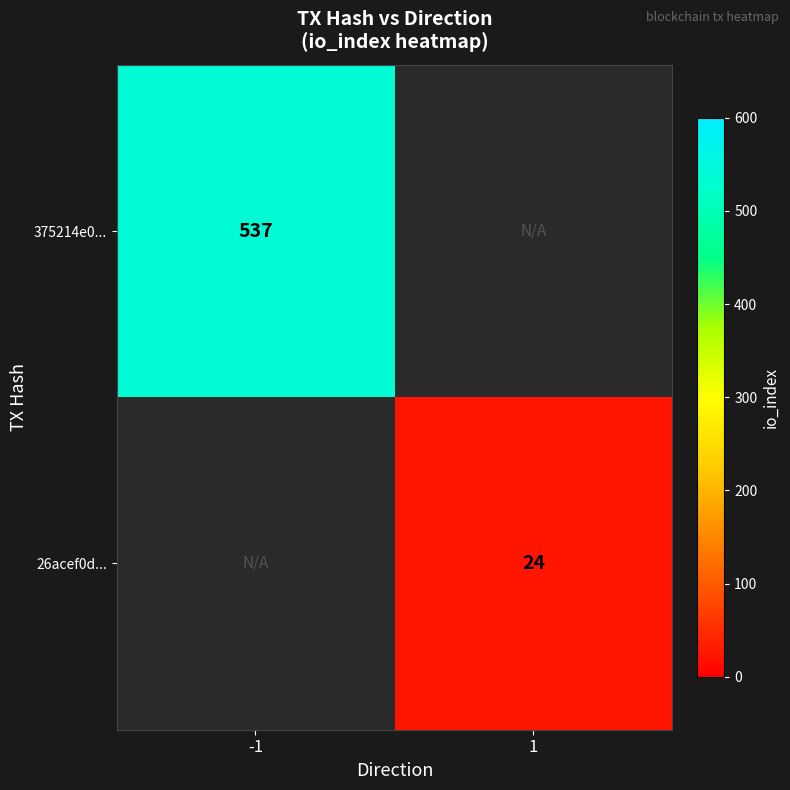

The 26acef0d... series shows 9 at 1. True or false?

False